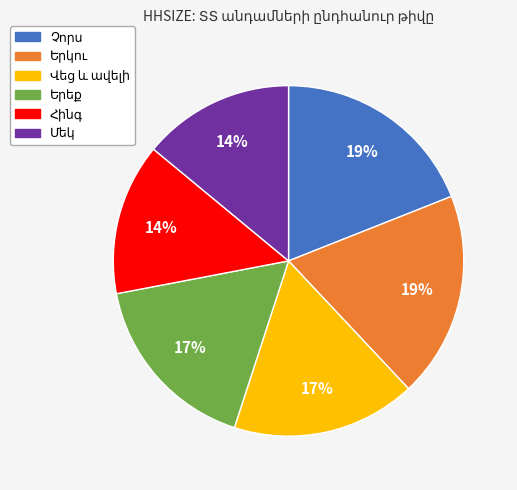

To the nearest percent, what is the average slice percentage?

17%